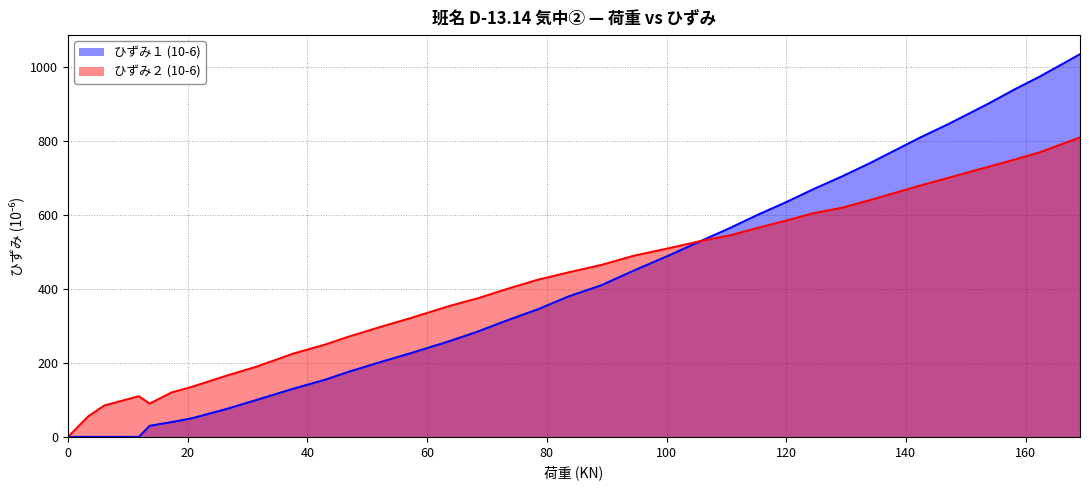

What is the value of the ひずみ２ (10-6) point at the 19th from the left?

445